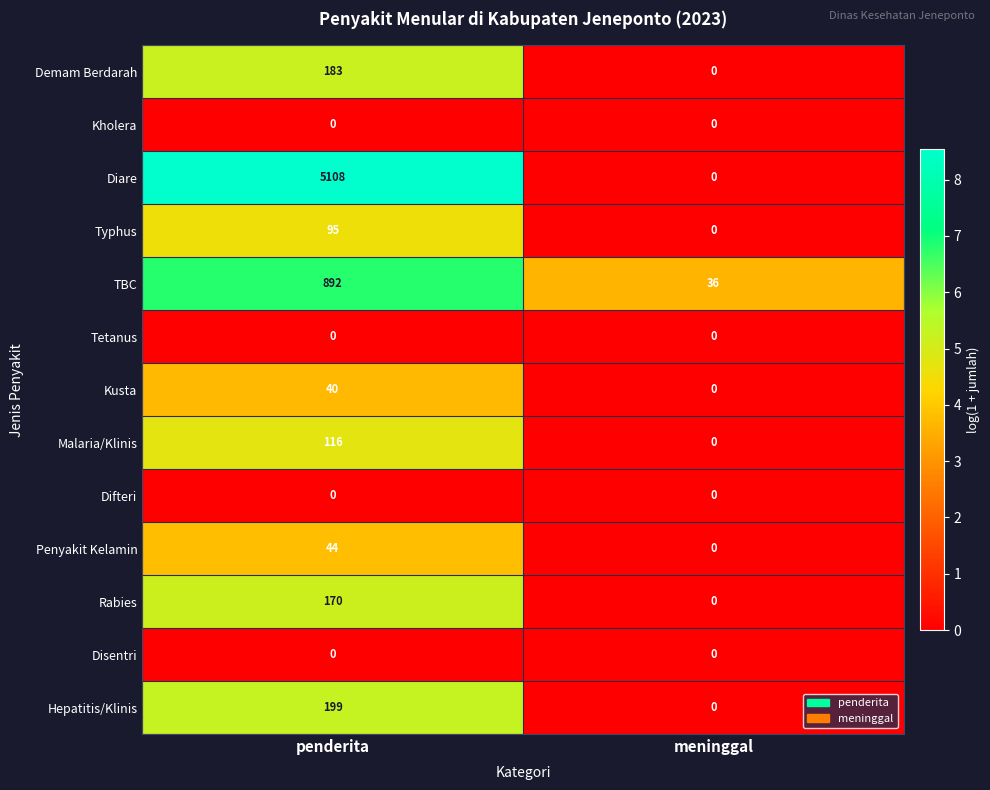

At which label is Hepatitis/Klinis closest to 99?

meninggal